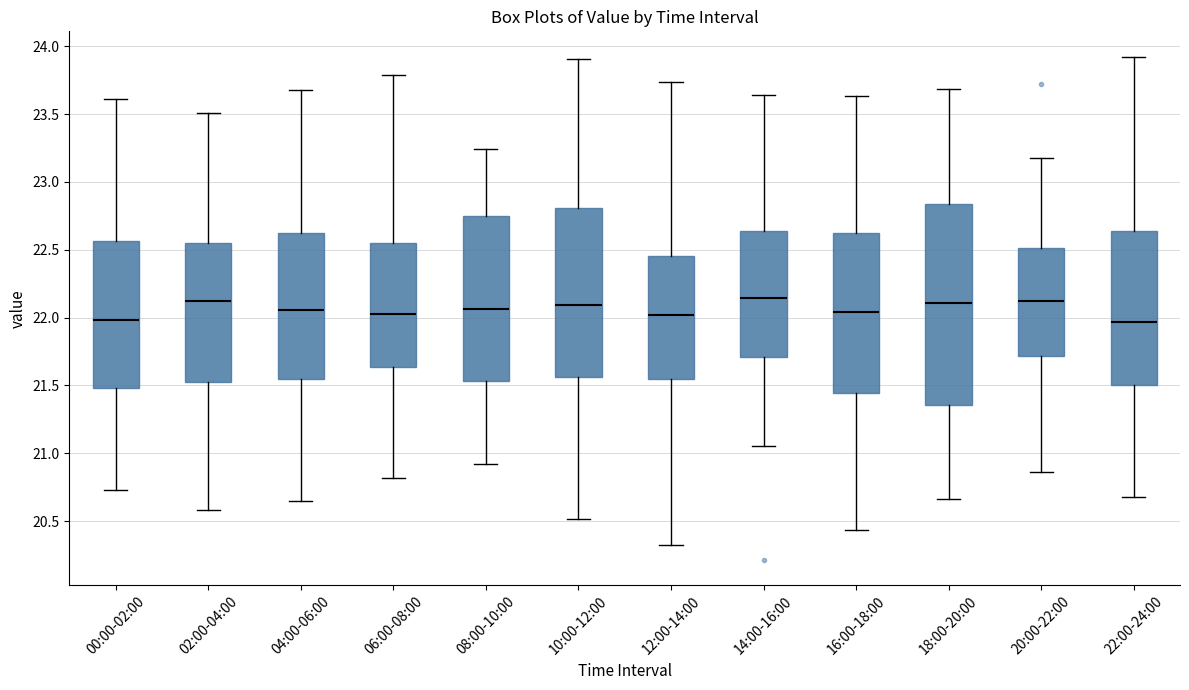

Reading left to right, transcribe this box plot: for each box, give where its median line is, the range the box spans, and where its two whiskers end, as read against the y-axis. The values are not printed on the chart, so give them approximately, as read against the axis.

00:00-02:00: median 22.00, box 21.50 to 22.55, whiskers 20.75 to 23.60
02:00-04:00: median 22.10, box 21.50 to 22.55, whiskers 20.60 to 23.50
04:00-06:00: median 22.05, box 21.55 to 22.65, whiskers 20.65 to 23.70
06:00-08:00: median 22.00, box 21.65 to 22.55, whiskers 20.80 to 23.80
08:00-10:00: median 22.05, box 21.55 to 22.75, whiskers 20.90 to 23.25
10:00-12:00: median 22.10, box 21.55 to 22.80, whiskers 20.50 to 23.90
12:00-14:00: median 22.00, box 21.55 to 22.45, whiskers 20.35 to 23.75
14:00-16:00: median 22.15, box 21.70 to 22.65, whiskers 21.05 to 23.65
16:00-18:00: median 22.05, box 21.45 to 22.60, whiskers 20.45 to 23.65
18:00-20:00: median 22.10, box 21.35 to 22.85, whiskers 20.65 to 23.70
20:00-22:00: median 22.10, box 21.70 to 22.50, whiskers 20.85 to 23.15
22:00-24:00: median 21.95, box 21.50 to 22.65, whiskers 20.70 to 23.90